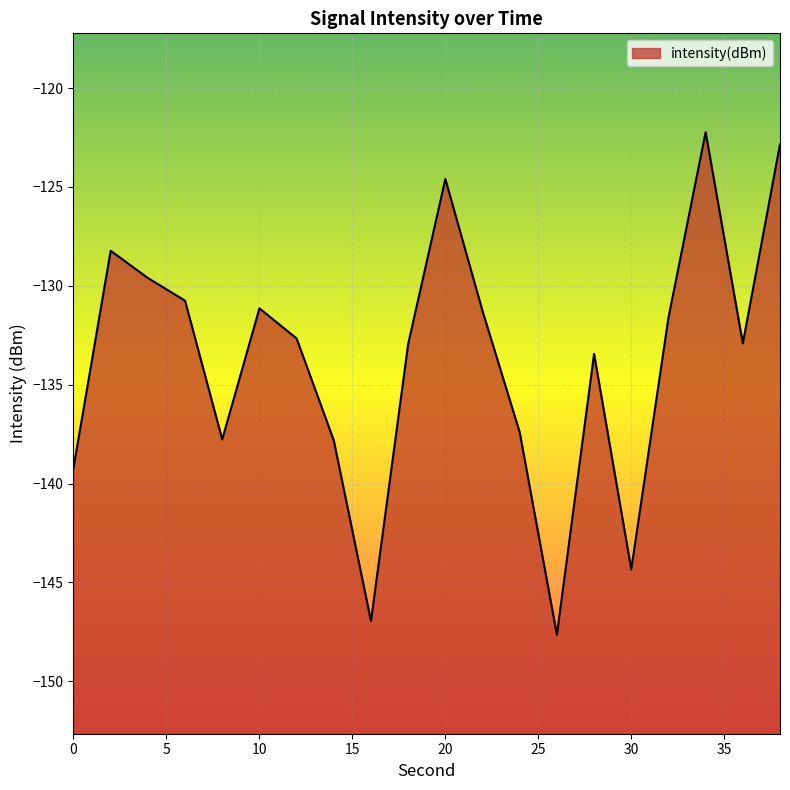

Where does the data first go above -132?

2